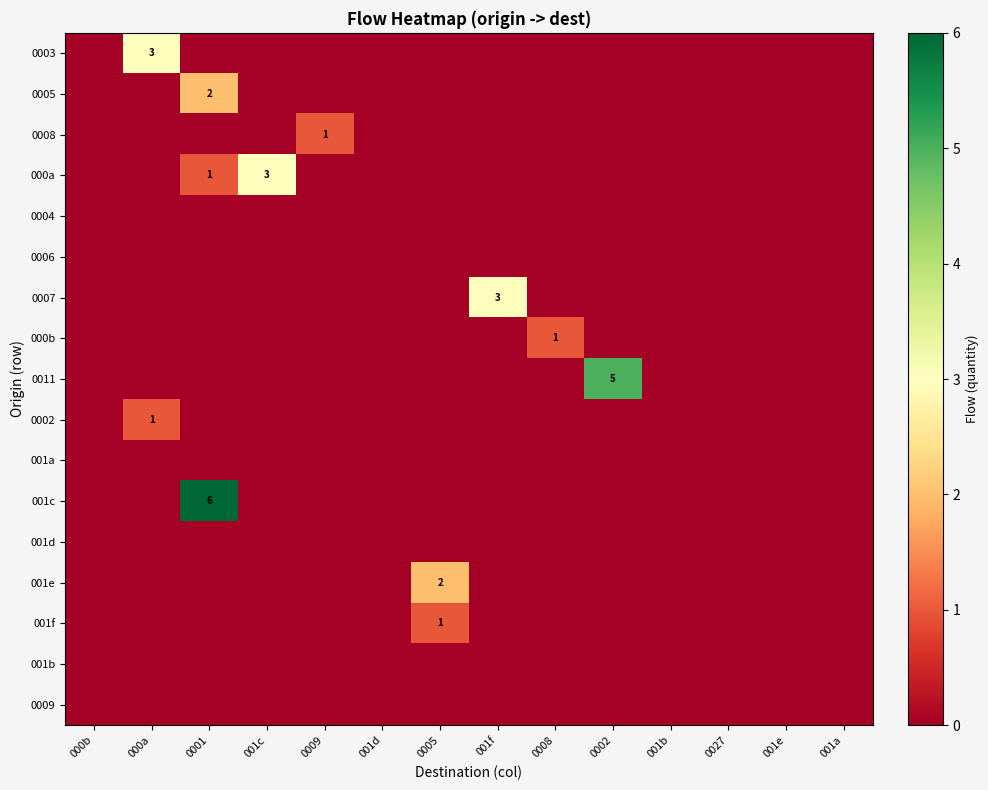

Is the value of 0005 at 000b greater than the value of 001b at 0005?

No